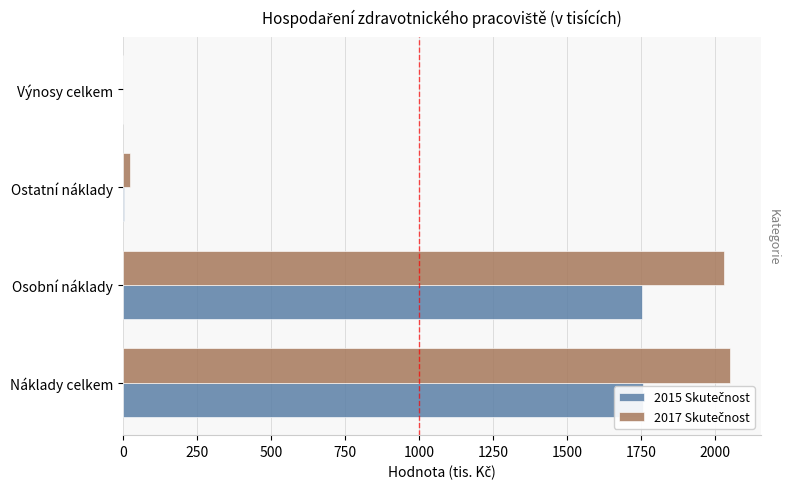

Reading left to right, what are all the values shown in this chart?

2015 Skutečnost: 1755.4	1751.4	4.0	0.4
2017 Skutečnost: 2051.2	2028.2	23.0	0.0